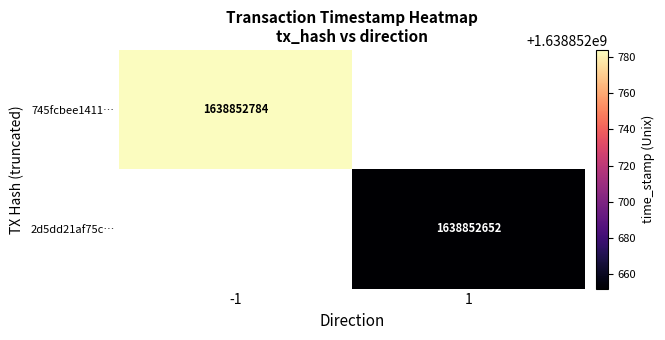

Is the value of 745fcbee14117c71400e708eca5926723203714 at time_stamp greater than the value of 2d5dd21af75cfae4f98d00a743c337c378ce1b9 at direction?

Yes